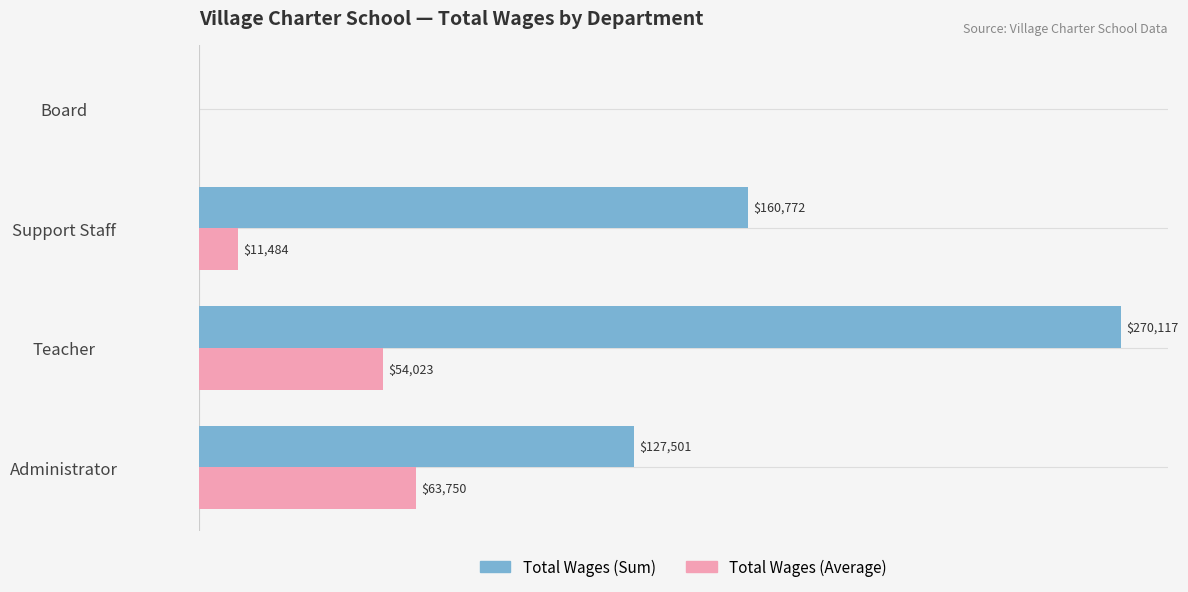

At which category is the sum across all series the highest?

Teacher